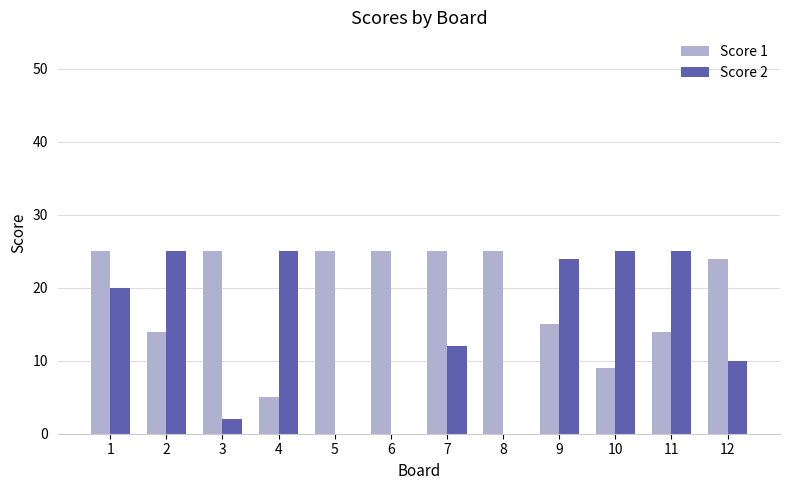

What is the sum of all Score 1 values?

231